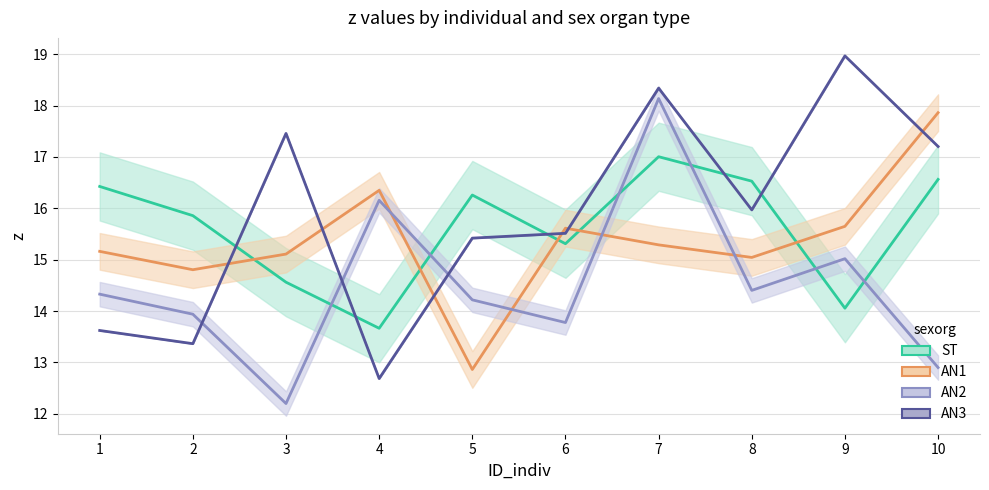

True or false: AN1 and ST cross at least once.

True